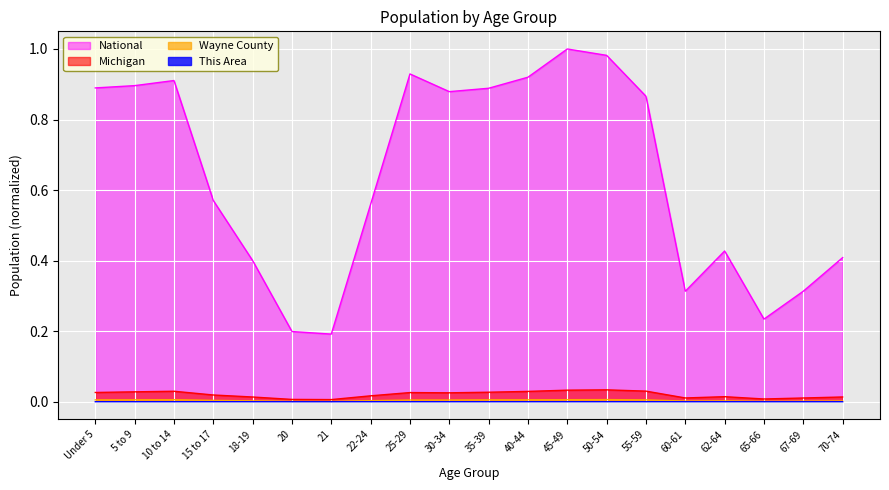

Count the number of categories in the chart.

20